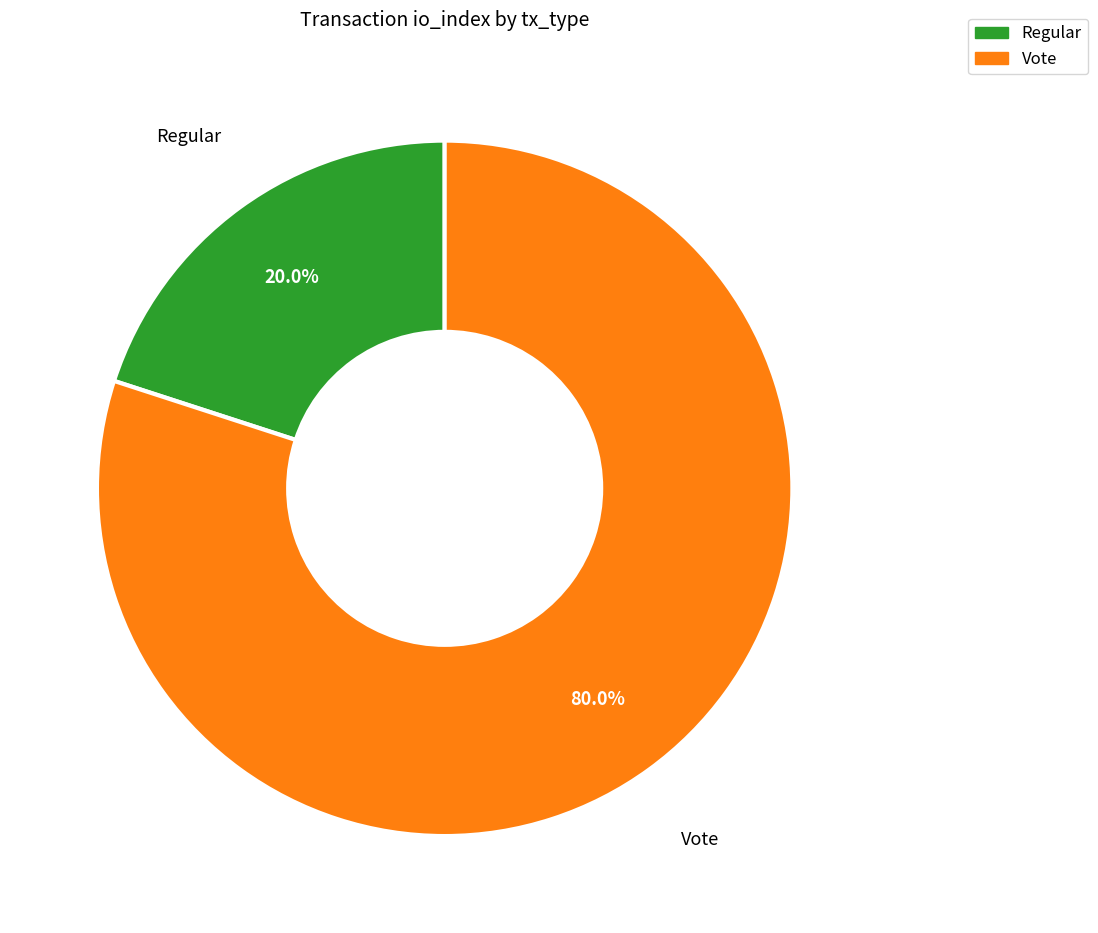

Does Regular account for over 50% of the chart?

No